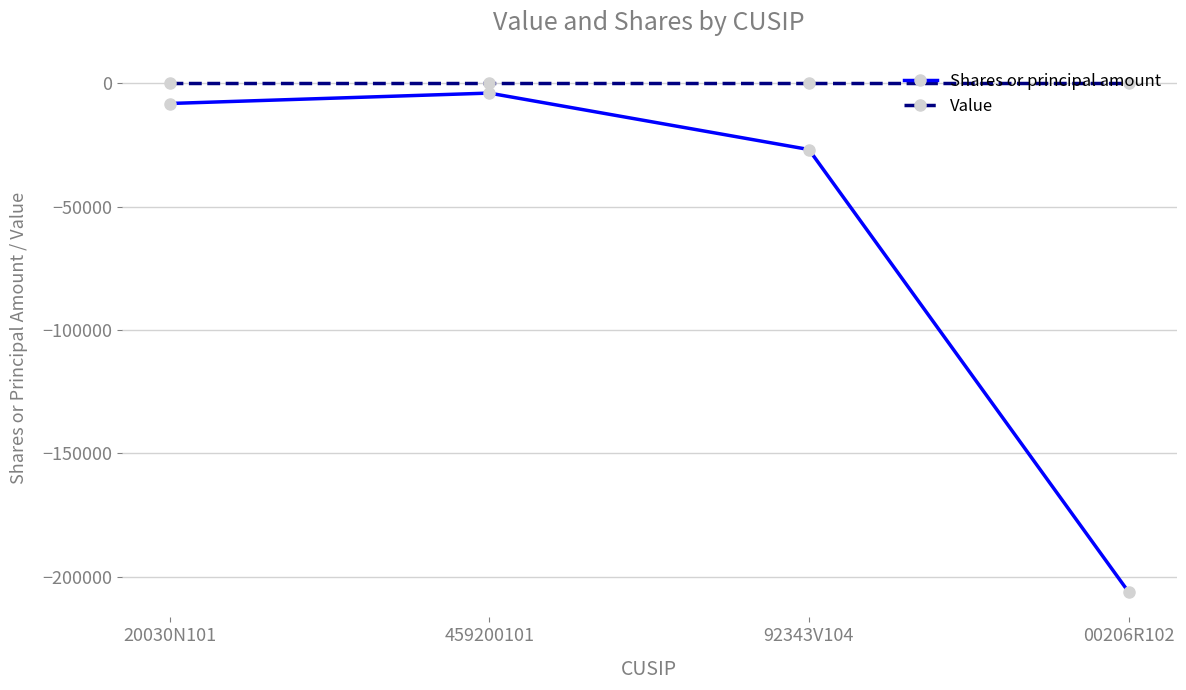

What is the total value across all series at 459200101?

-4000